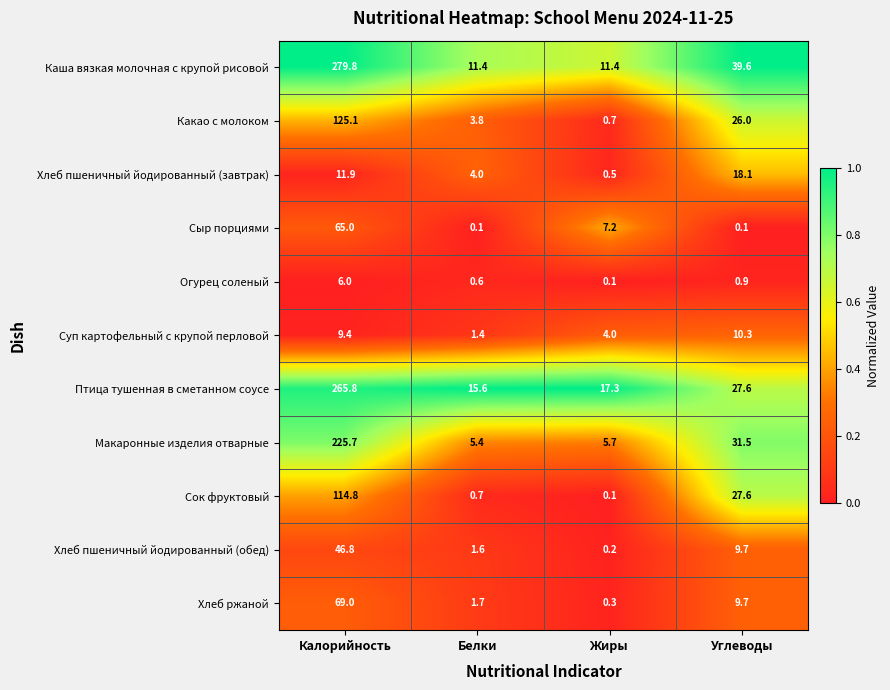

Which series has the largest total across all categories?

Каша вязкая молочная с крупой рисовой